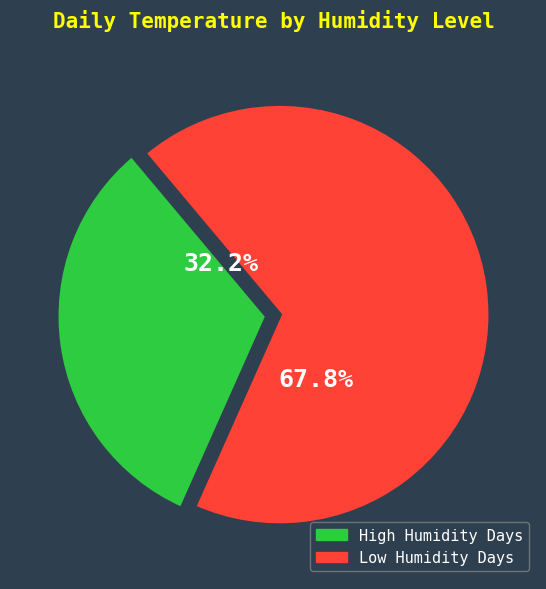

Approximately how many times larger is the value at Low Humidity Days compared to High Humidity Days?

2.1